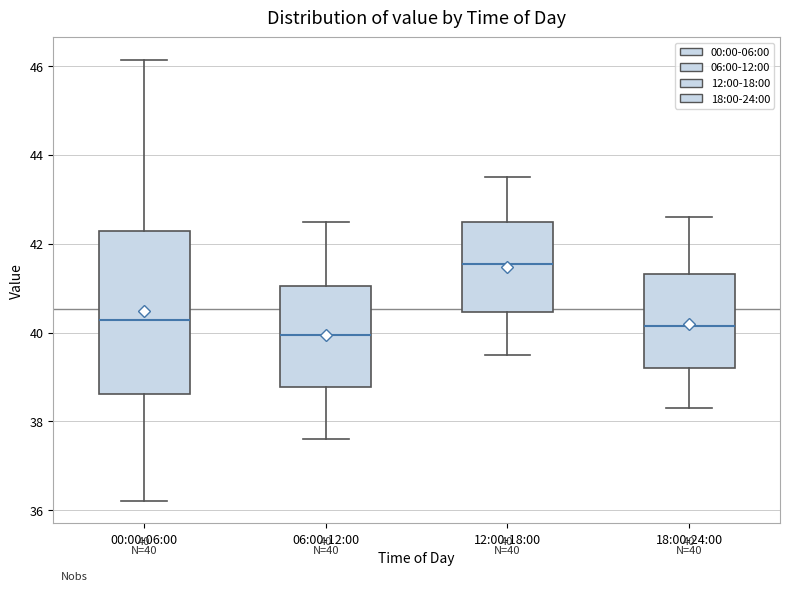

Which box has the lowest median line?

06:00-12:00